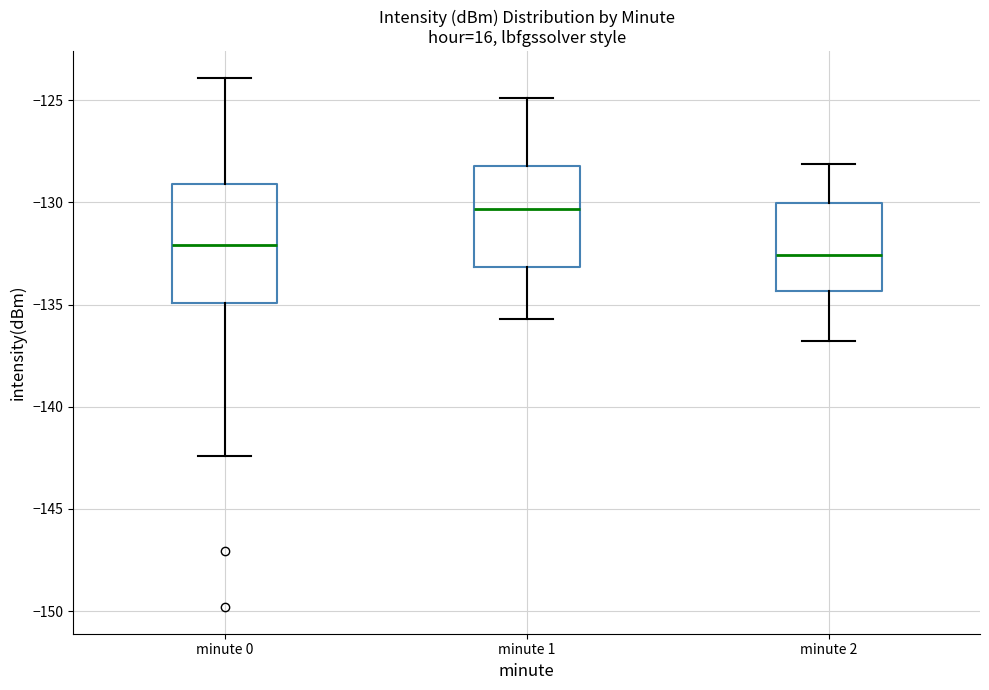

Reading left to right, transcribe this box plot: for each box, give where its median line is, the range the box spans, and where its two whiskers end, as read against the y-axis. The values are not printed on the chart, so give them approximately, as read against the axis.

minute 0: median -132.0, box -135.0 to -129.0, whiskers -142.5 to -124.0
minute 1: median -130.5, box -133.0 to -128.0, whiskers -135.5 to -125.0
minute 2: median -132.5, box -134.5 to -130.0, whiskers -137.0 to -128.0